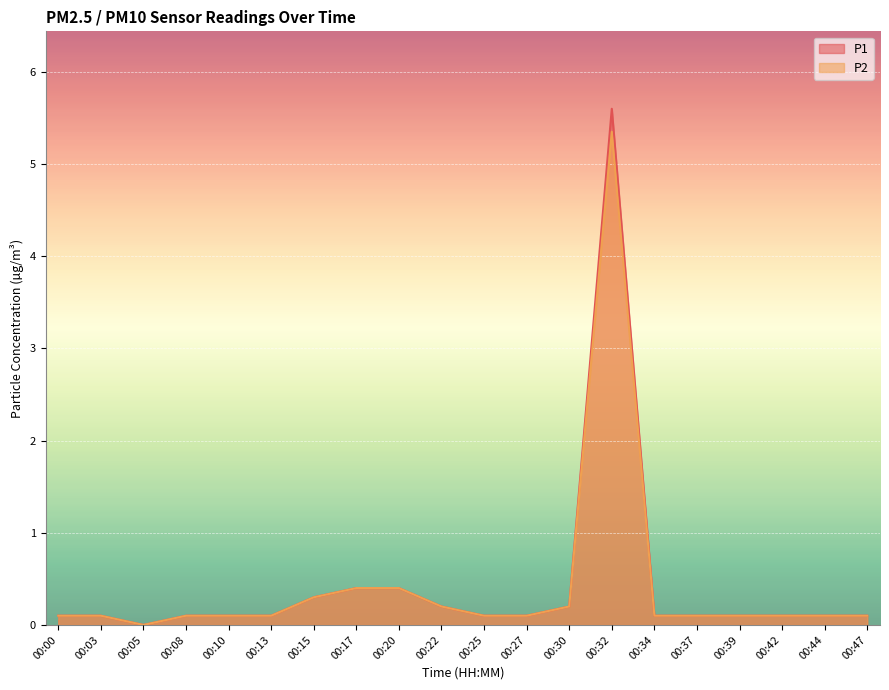

What is the highest value of the P1 series?

5.6